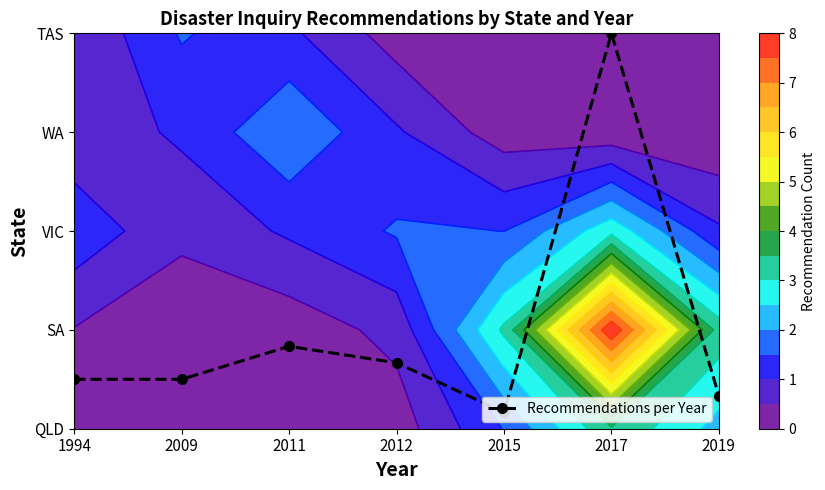

What is the change in value from 1994 to 2015?

-0.3